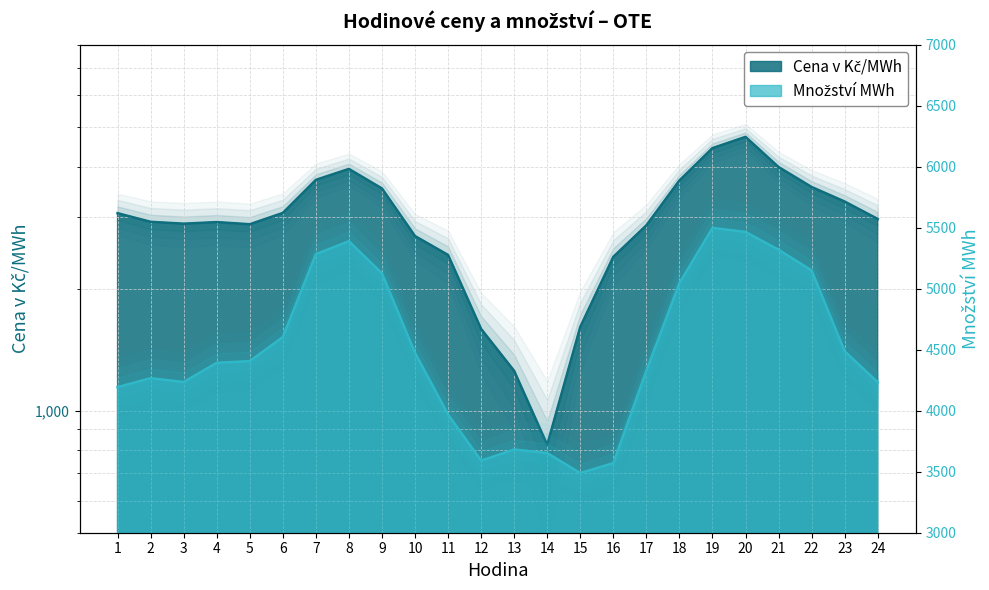

Which series has the largest range (max minus min)?

Cena v Kč/MWh